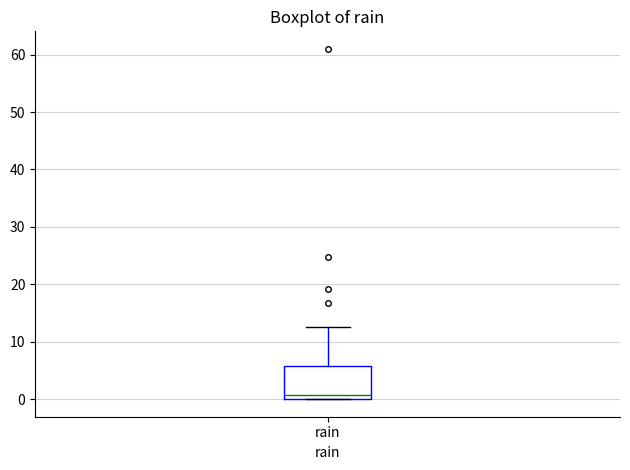

Read this box plot against the y-axis: the position of the median line, the range covered by the box, and the ends of both whiskers. The values are not printed on the chart, so give them approximately, as read against the axis.

median 1, box 0 to 6, whiskers 0 to 13